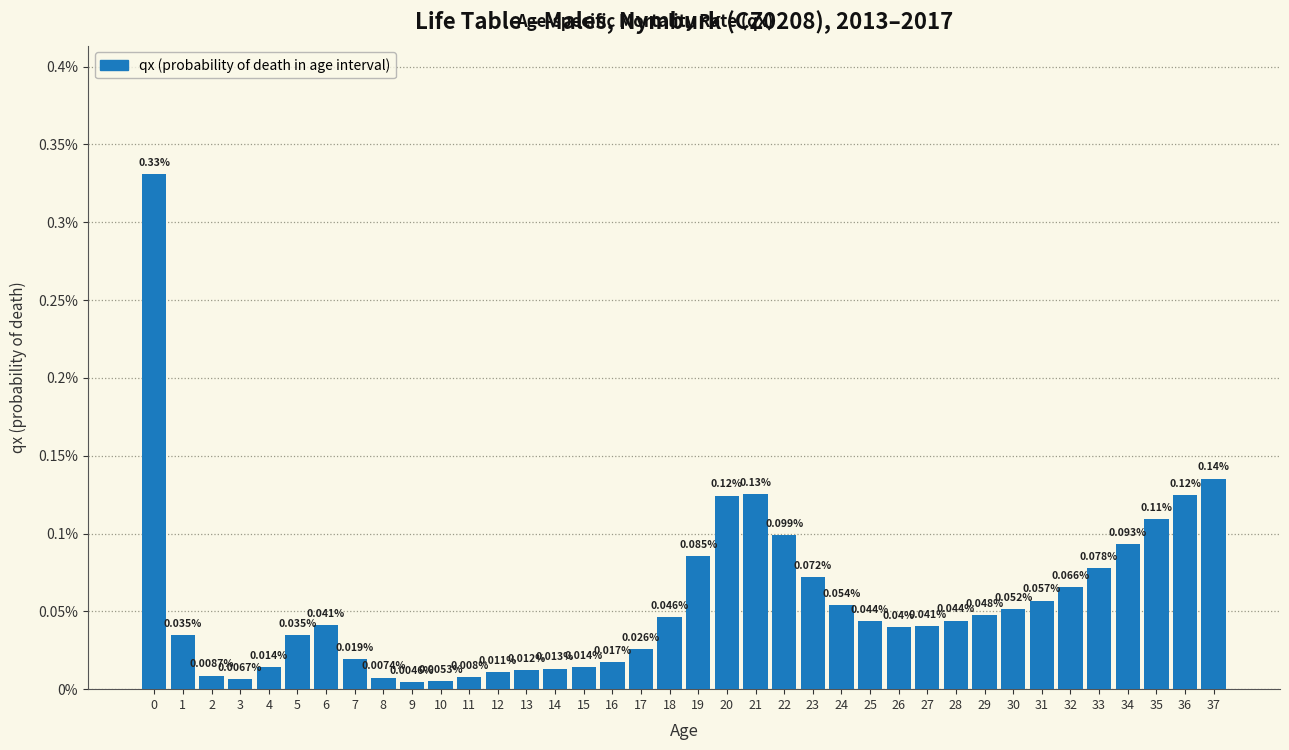

Does the chart contain any negative values?

No